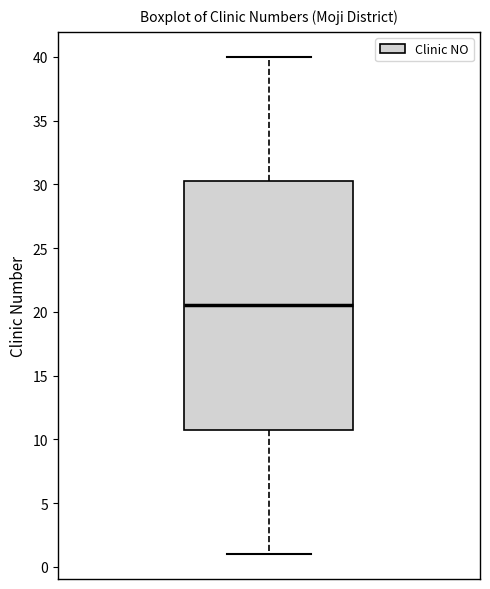

Where is the upper edge of the box on the y-axis? The values are not printed on the chart, so give them approximately, as read against the axis.

30.5